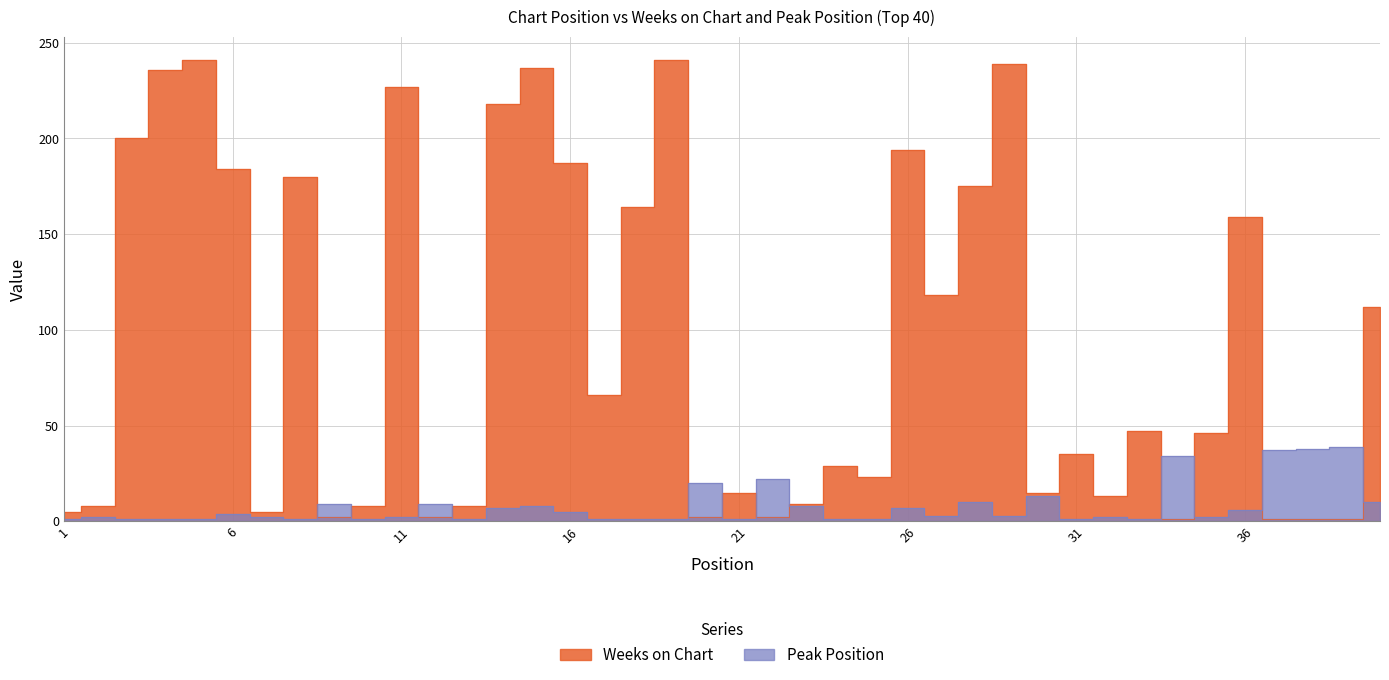

How many interior local valleys does the Peak Position series have?

9